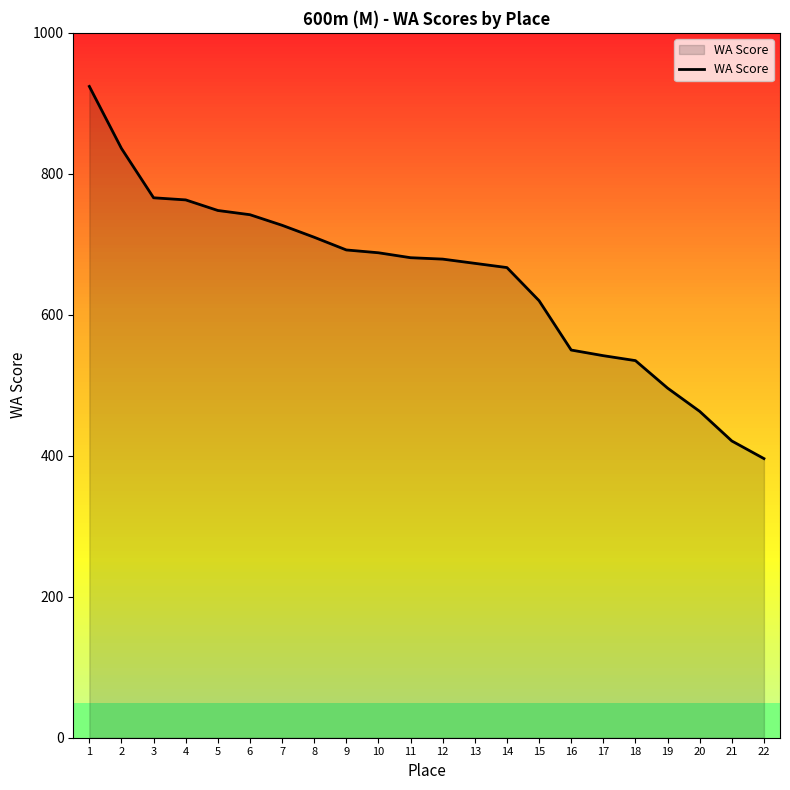

What is the change in value from 2 to 15?

-216